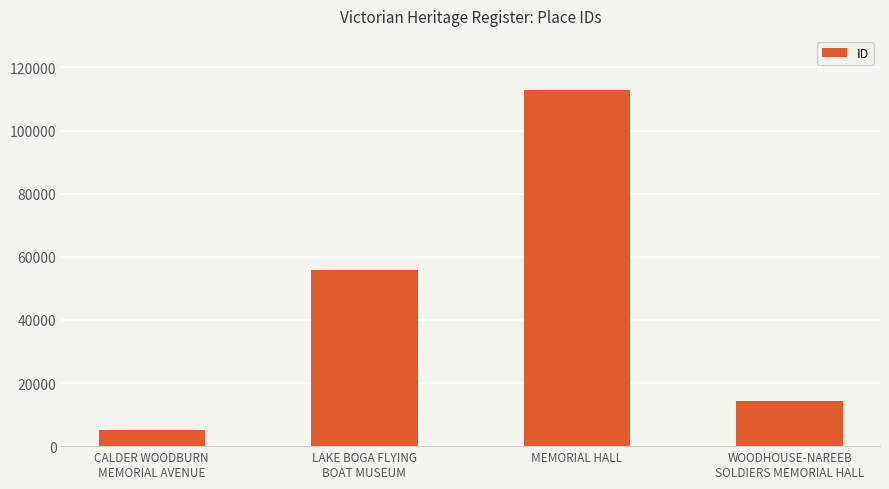

What is the average value?

47079